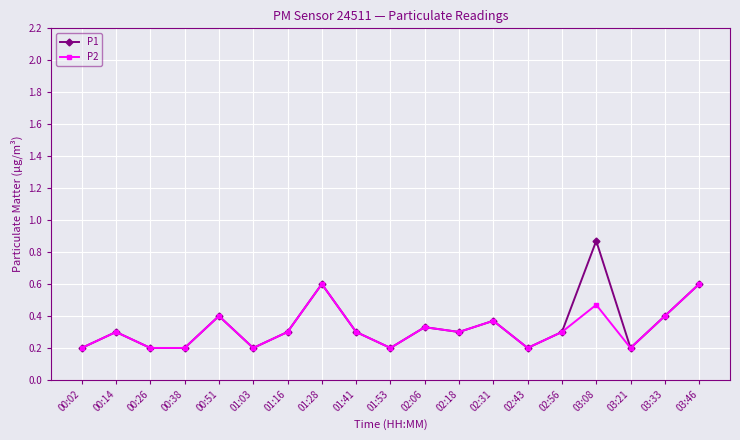

True or false: P1 has a value of 0.2 at 01:41.

False